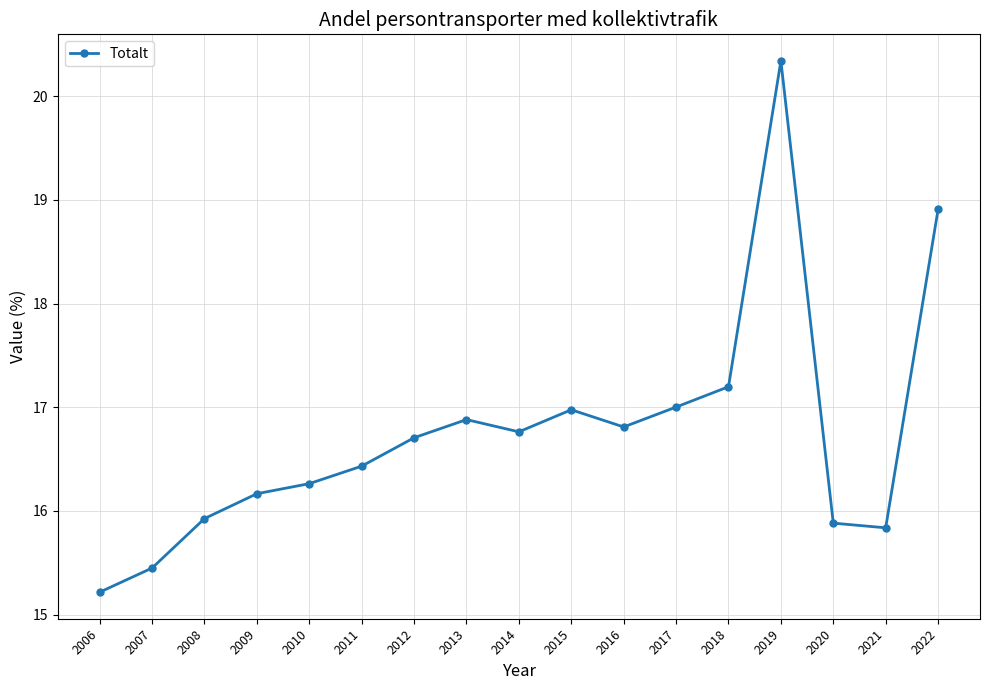

What is the change in value from 2012 to 2018?

+0.5